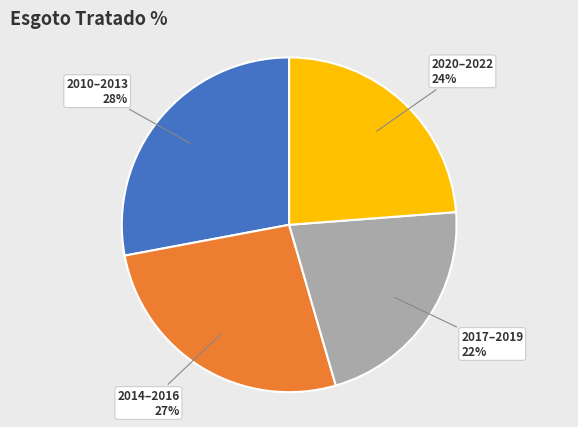

Count the number of slices in the pie.

4